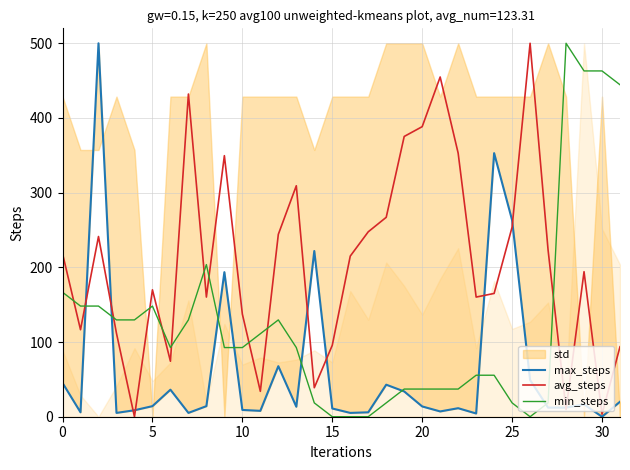

Rank the series by their maximum value, from lowest to highest.

max_steps, avg_steps, min_steps